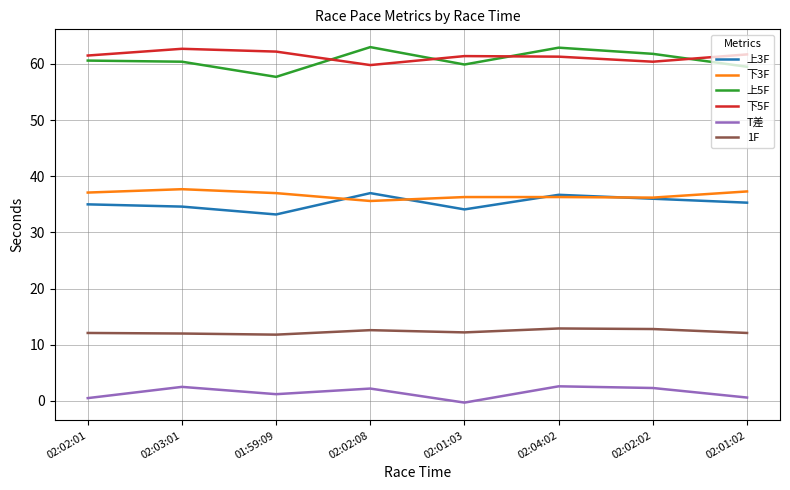

True or false: 上5F and 1F intersect in this chart.

False